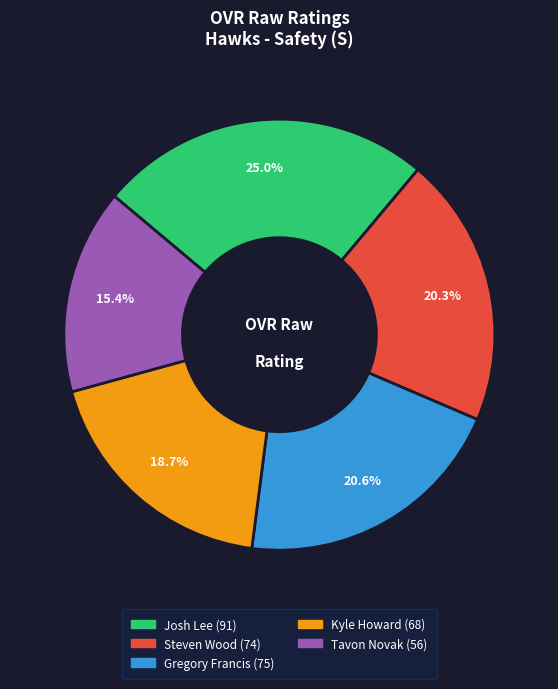

What is the ratio of the value at Tavon Novak to the value at Josh Lee?

0.6